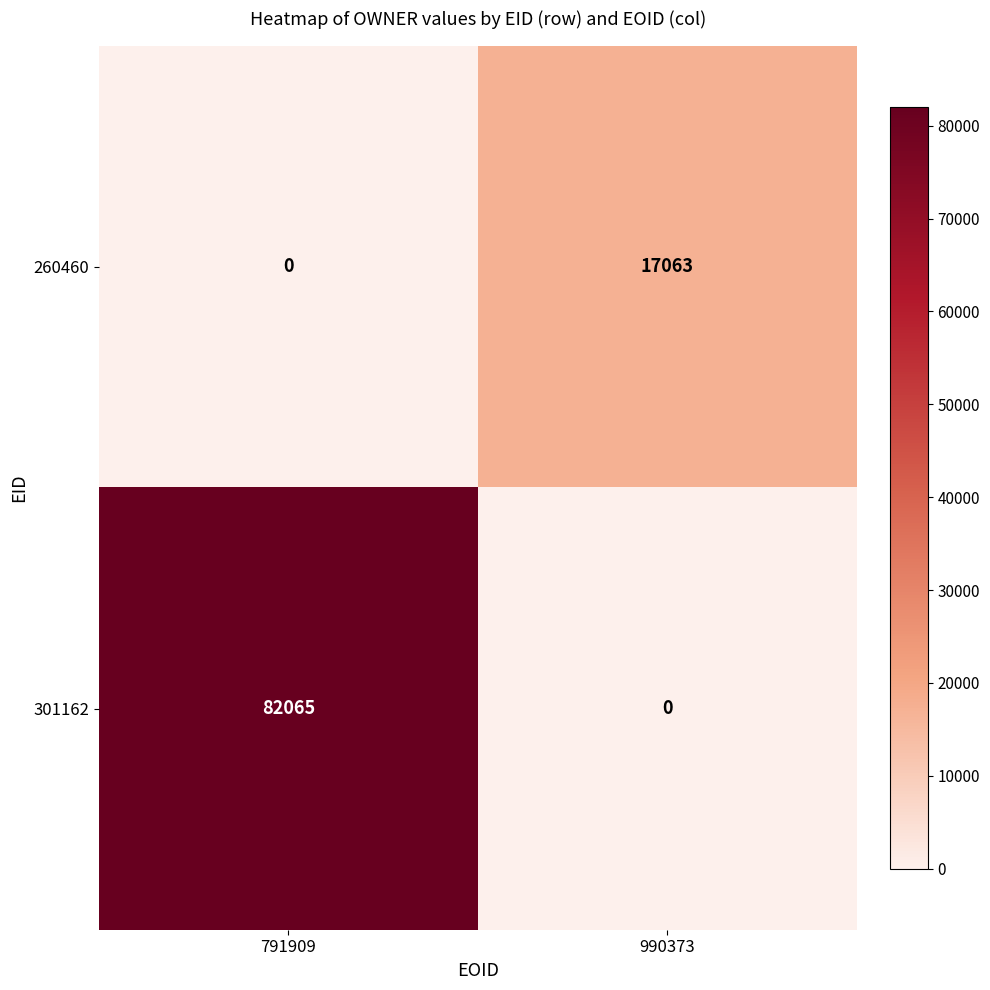

What is the average value of the 260460 series?

8532